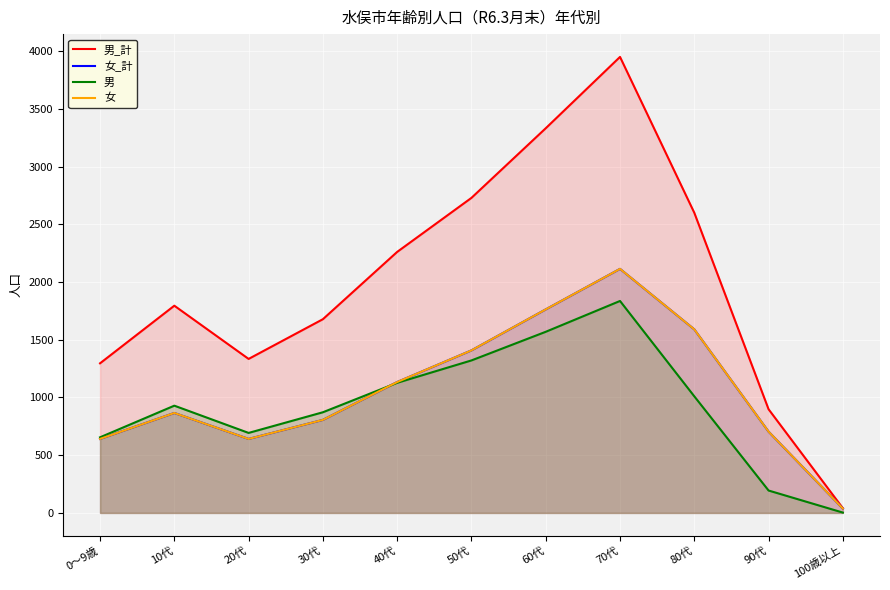

What is the difference between the maximum and minimum values in the 男 series?

1833